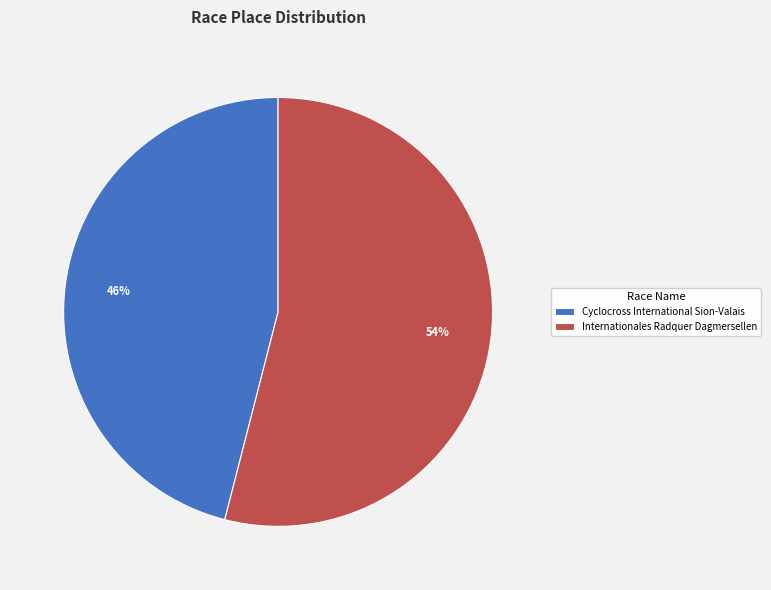

To the nearest percent, what percentage of the pie is Internationales Radquer Dagmersellen?

54%